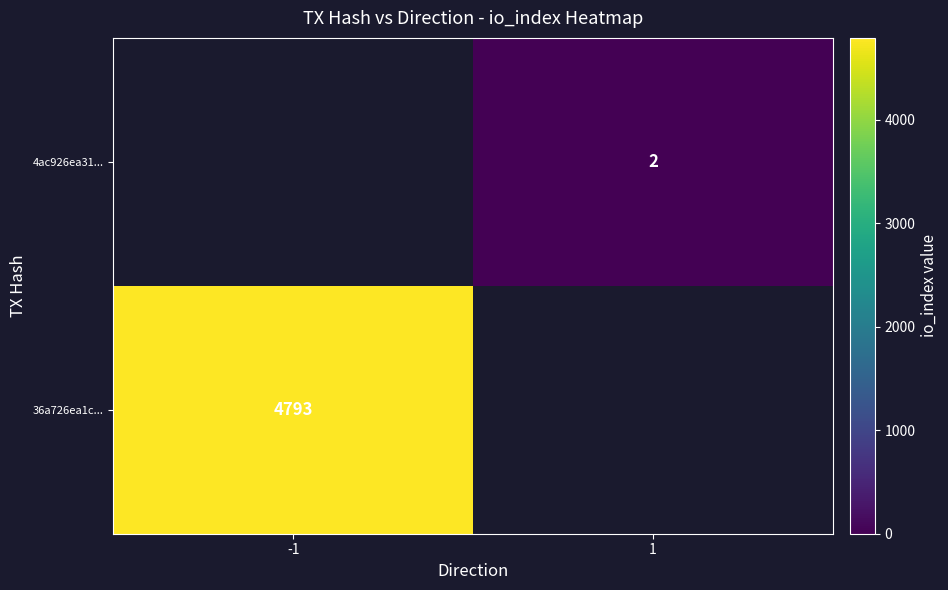

The 4ac926ea31... series shows 3 at 1. True or false?

False